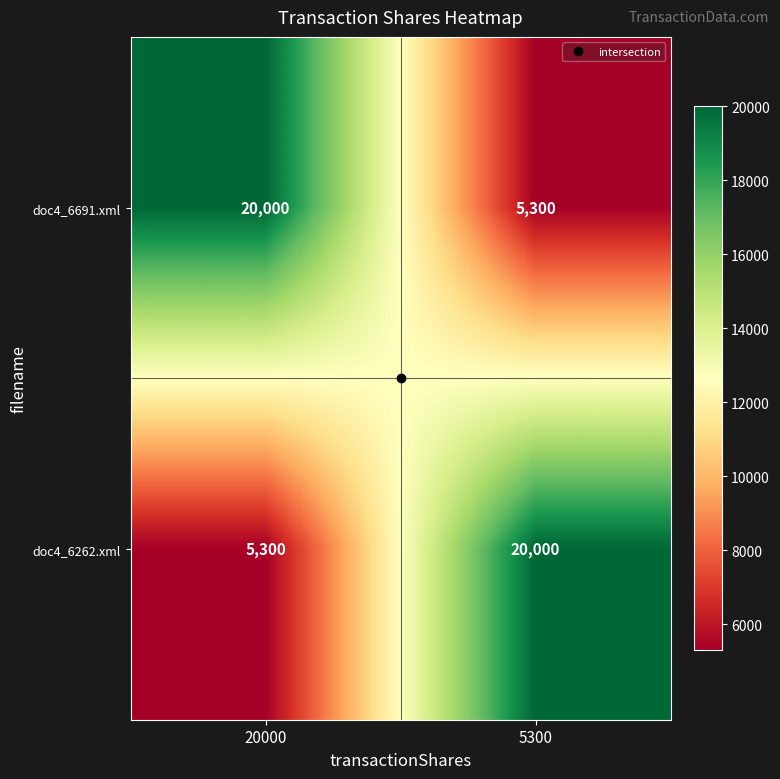

What is the difference between the highest and lowest values at 20000?

14700